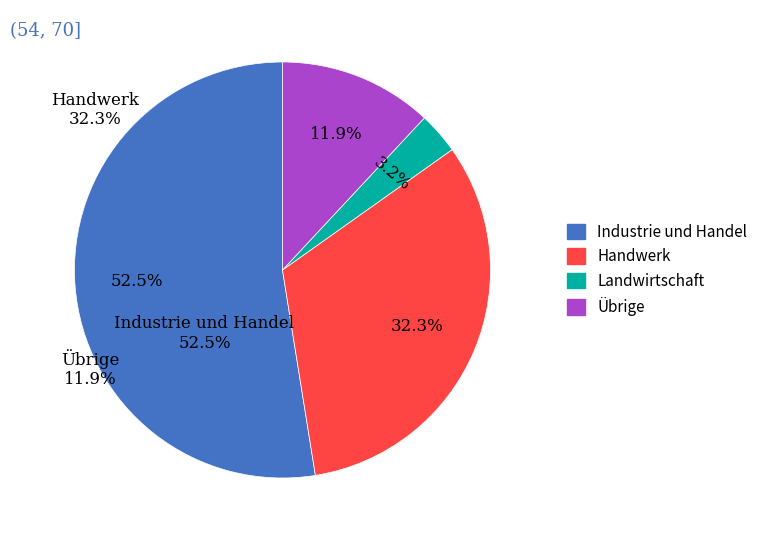

Count the number of slices in the pie.

4